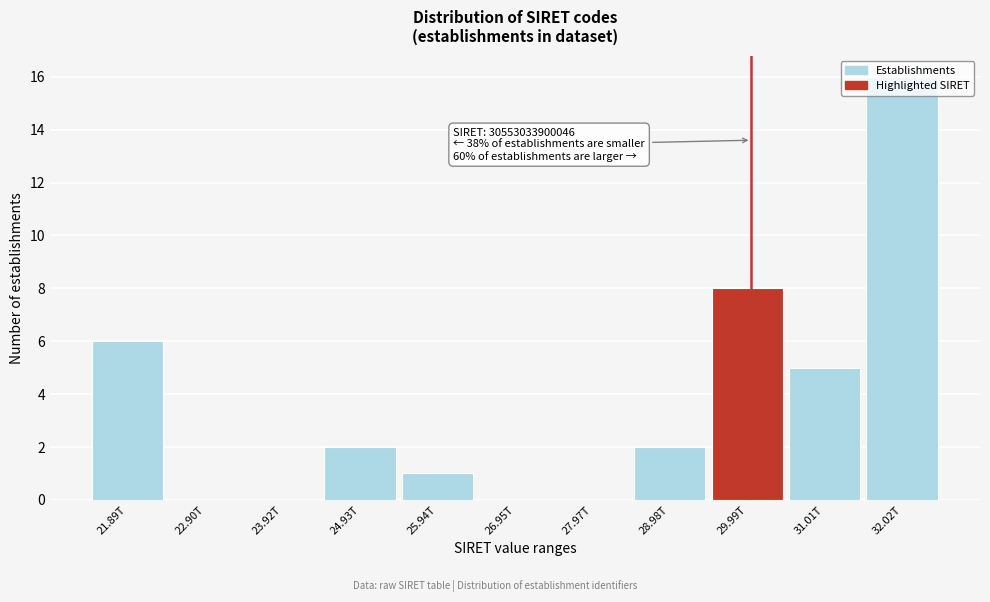

The value at 28.98T is 2. True or false?

True